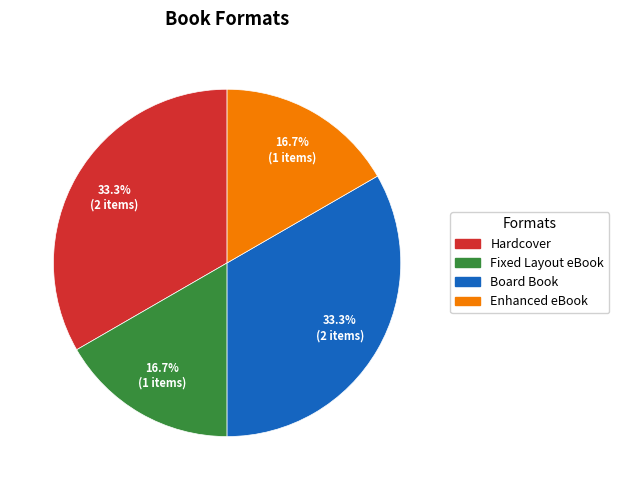

Is it true that Hardcover is 55% of the pie?

False